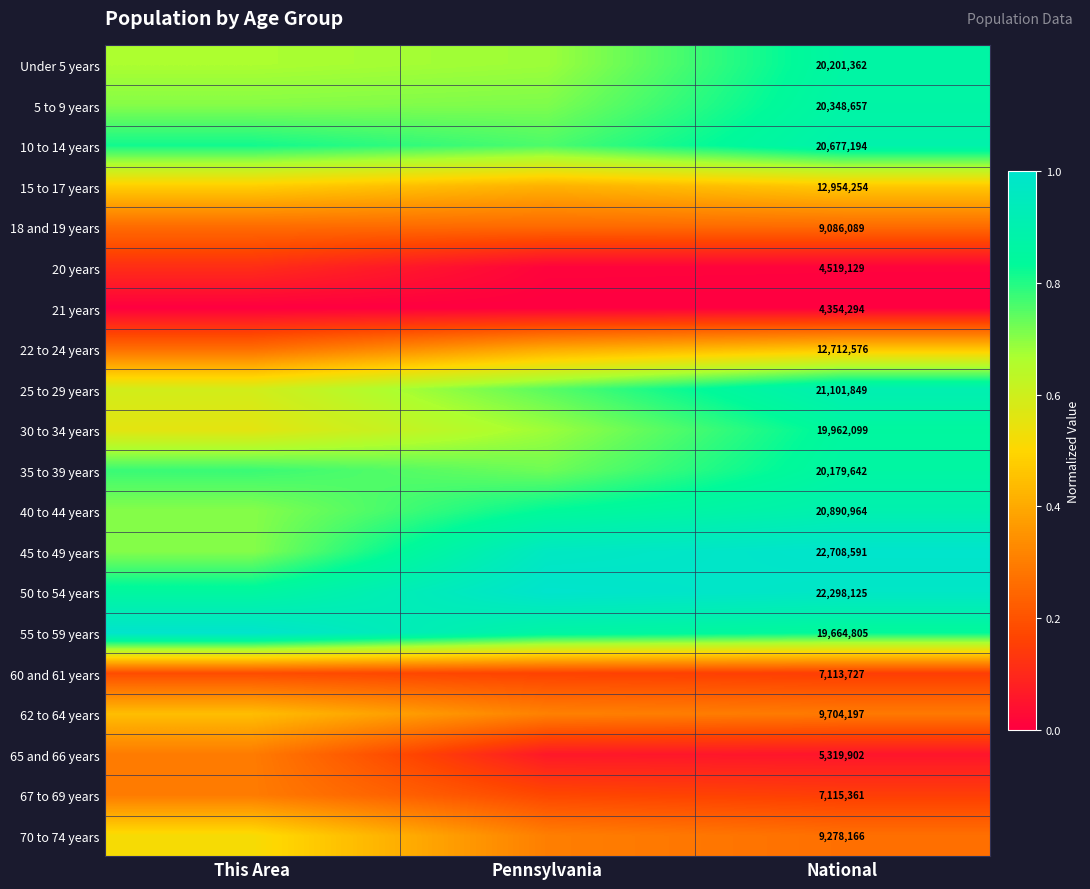

Is the value of 55 to 59 years at National greater than the value of 60 and 61 years at National?

Yes